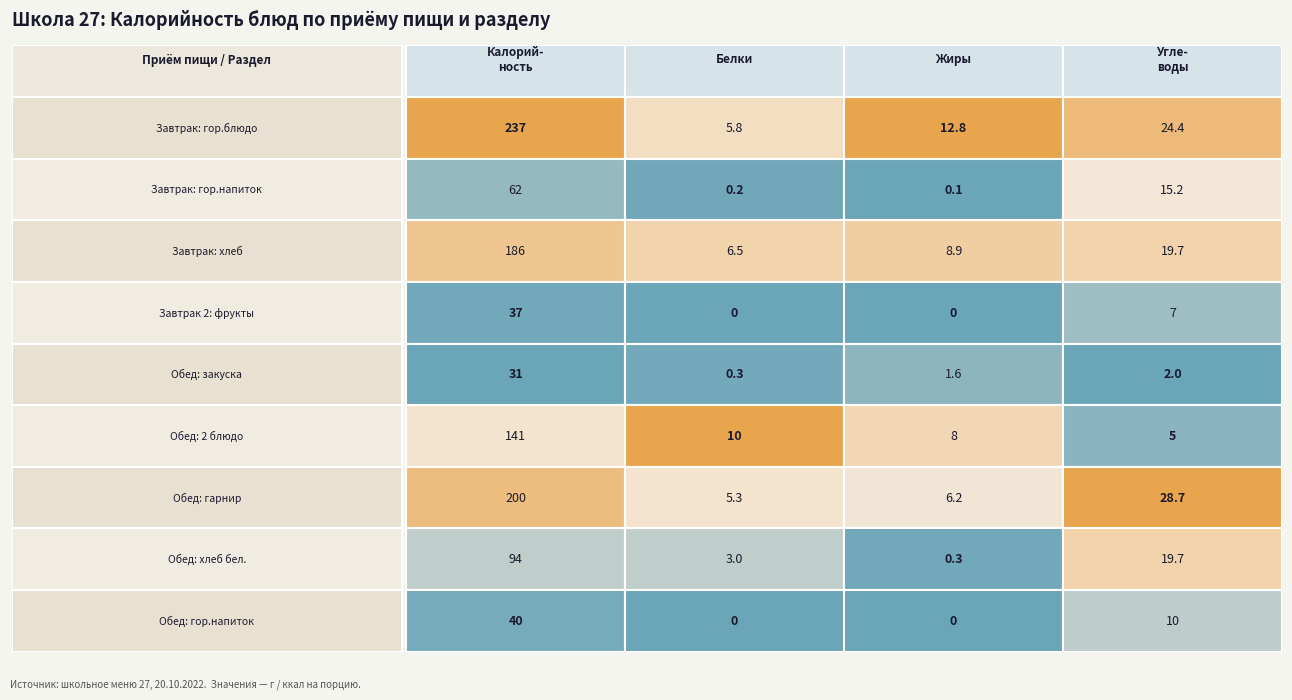

Reading left to right, list all the values displayed in this chart.

Завтрак: гор.блюдо: 237.0	5.8	12.8	24.4
Завтрак: гор.напиток: 62.0	0.2	0.1	15.2
Завтрак: хлеб: 186.0	6.5	8.9	19.7
Завтрак 2: фрукты: 37.0	0.0	0.0	7.0
Обед: закуска: 31.0	0.3	1.6	2.0
Обед: 2 блюдо: 141.0	10.0	8.0	5.0
Обед: гарнир: 200.0	5.3	6.2	28.7
Обед: хлеб бел.: 94.0	3.0	0.3	19.7
Обед: гор.напиток: 40.0	0.0	0.0	10.0